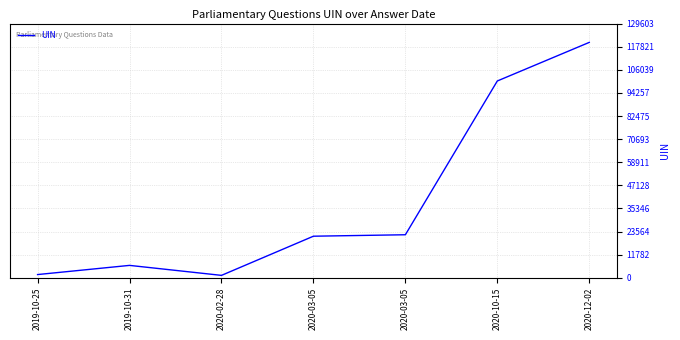

Which has a higher value, 2020-02-28 or 2020-03-05?

2020-03-05